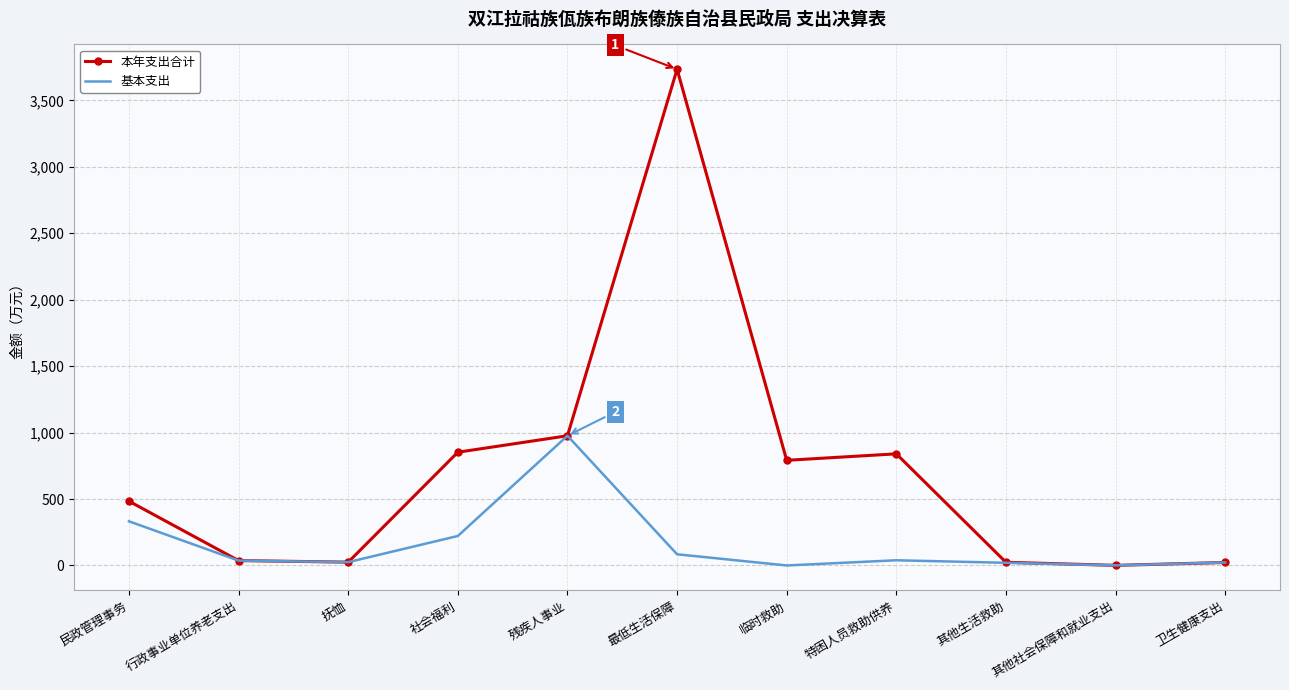

At which label is 本年支出合计 closest to 1867?

残疾人事业